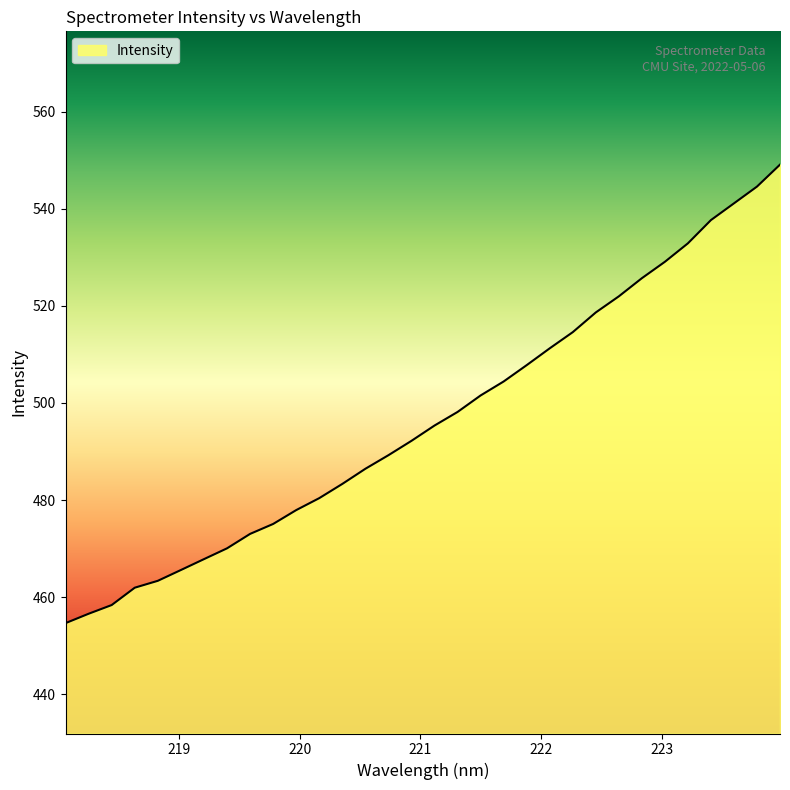

What is the minimum value shown in the chart?

454.6